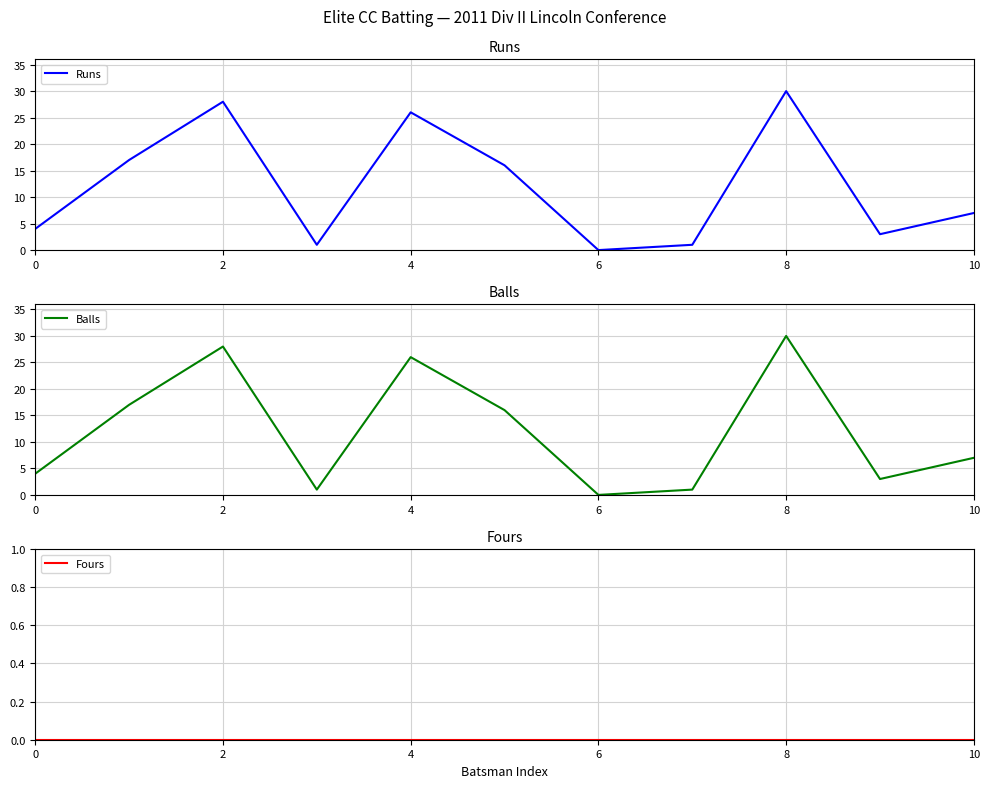

True or false: Runs has a value of 36 at 4.

False